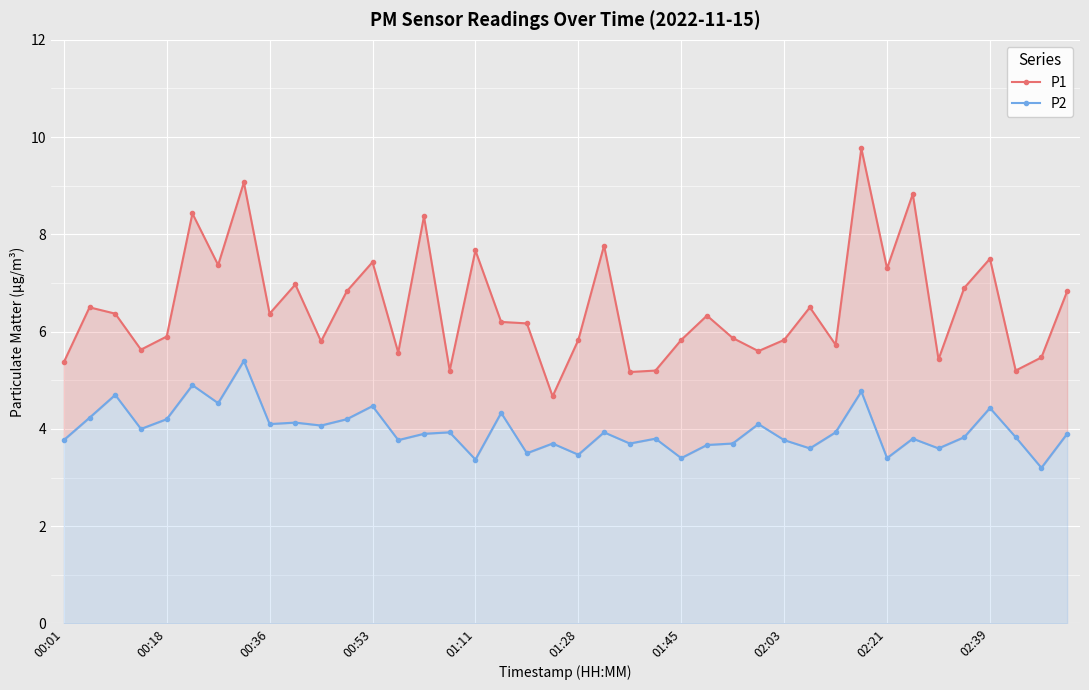

The value of P2 at 00:36 is 2.4. True or false?

False